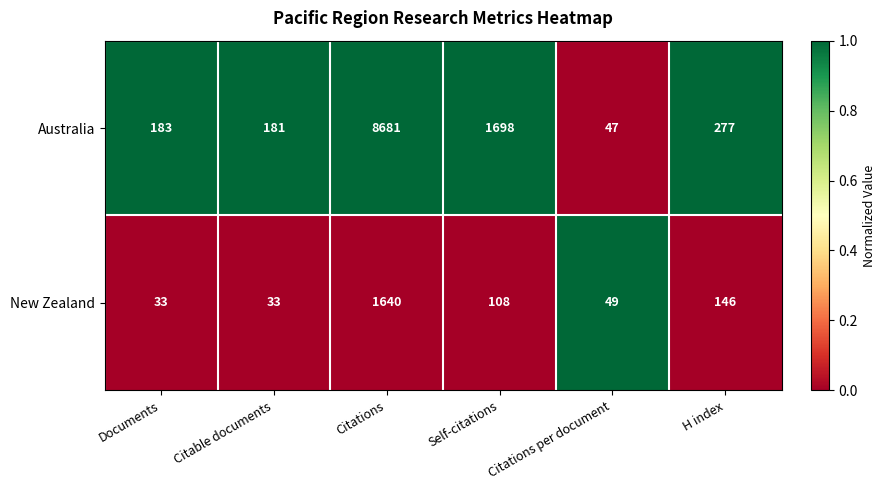

List the series in order of their peak value, highest first.

Australia, New Zealand